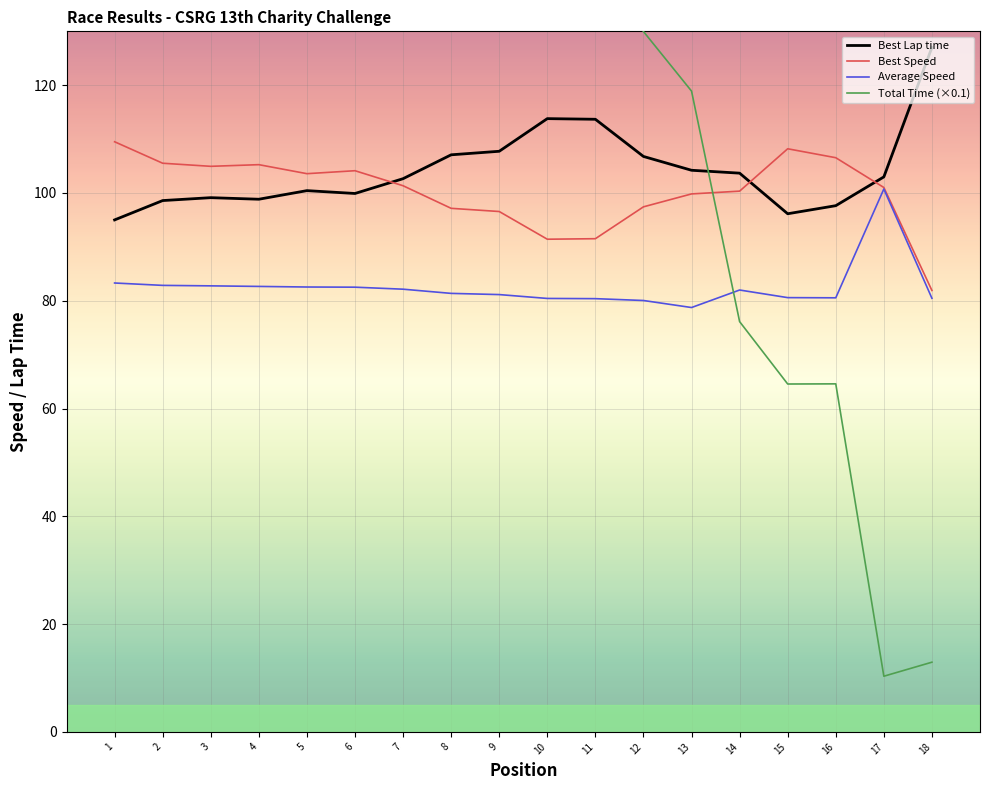

The value of Best Lap time at 10 is 113.8. True or false?

True